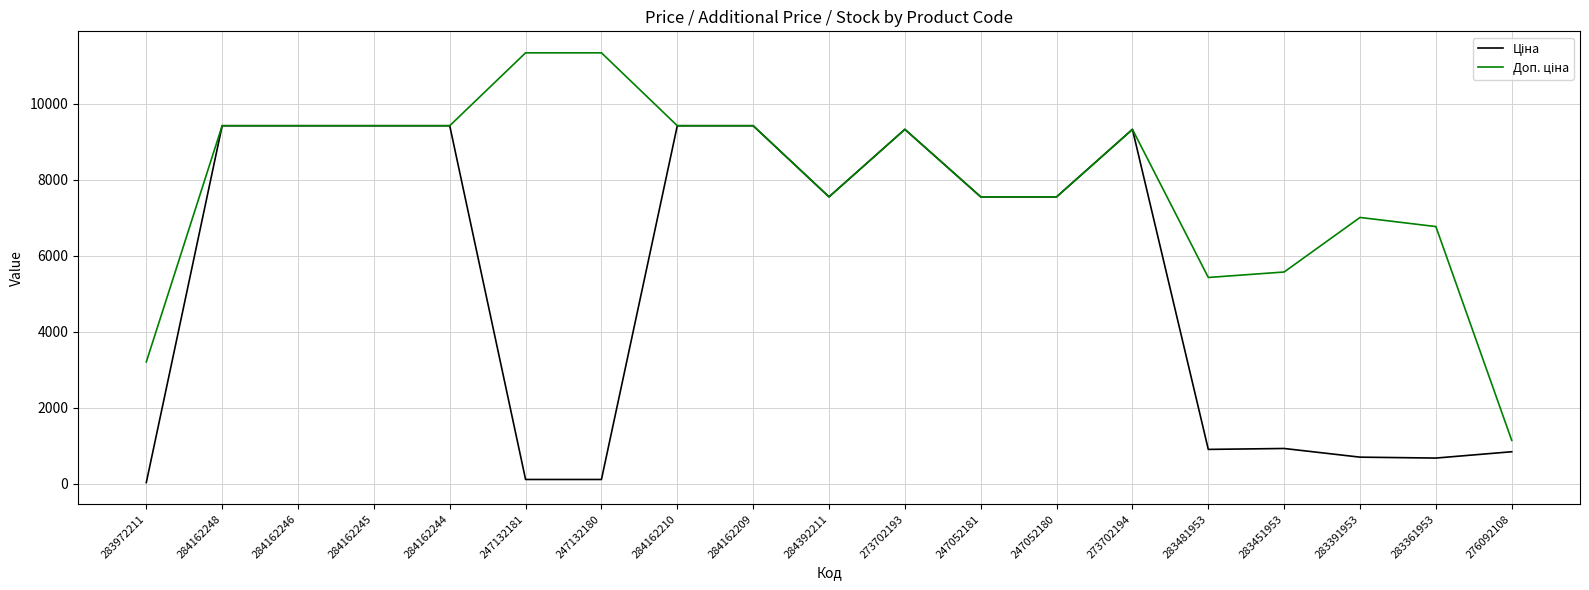

What is the greatest value displayed?

11334.0